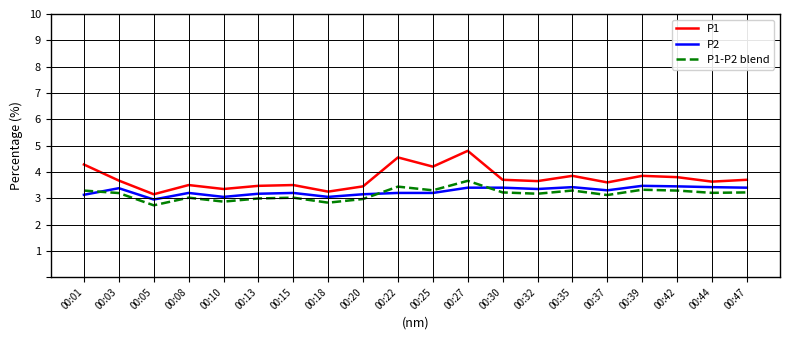

What is the difference between the second highest and second lowest values in the P2 series?

0.4